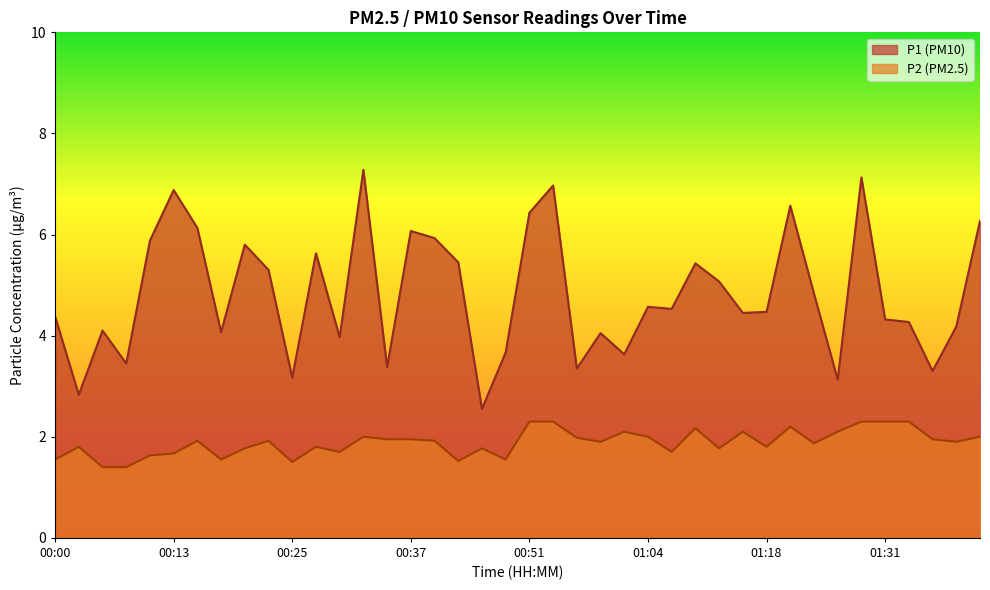

True or false: P2 has more than 2 points higher than both neighbors.

True